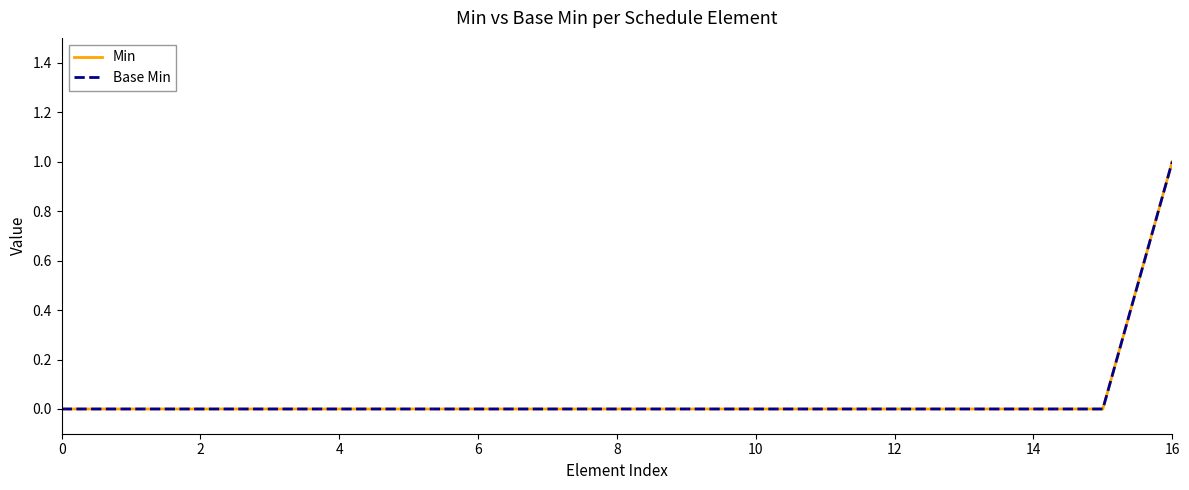

Is this an area chart (filled region under the line)?

No